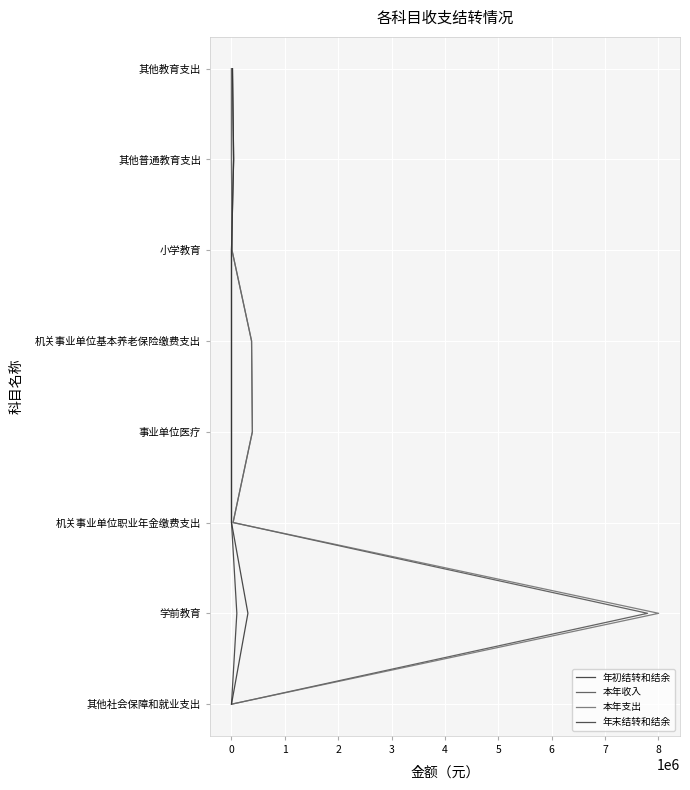

What are all the series names shown in the legend?

年初结转和结余, 本年收入, 本年支出, 年末结转和结余